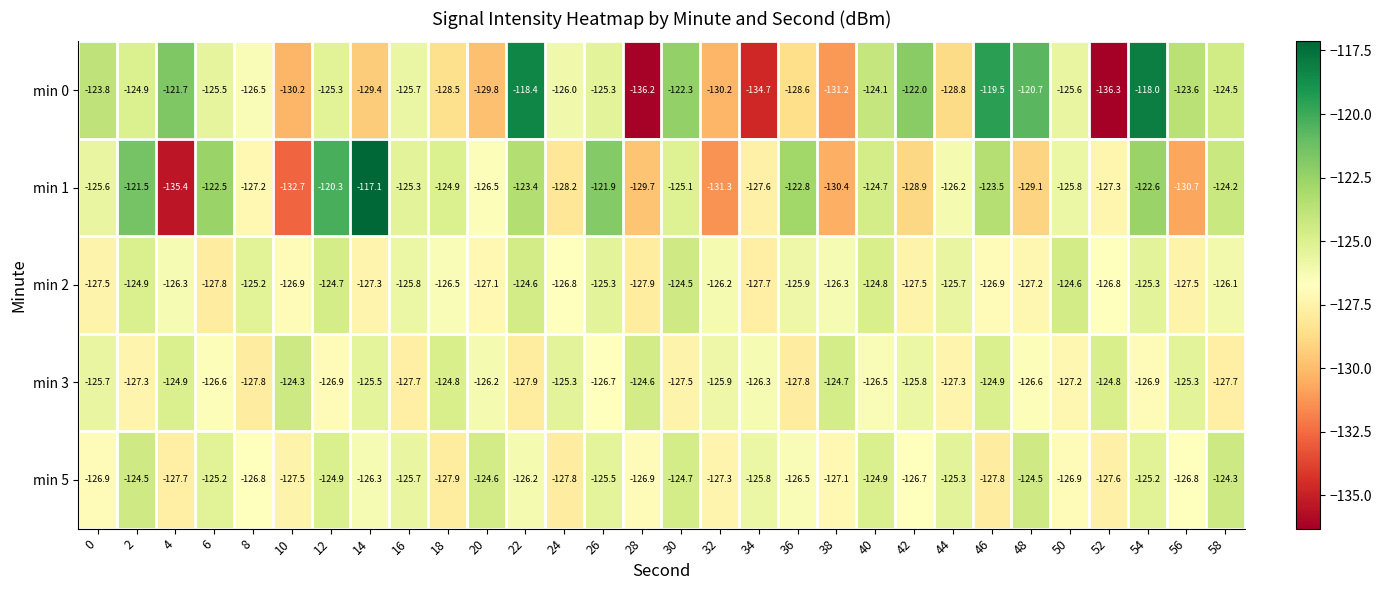

Which category has the lowest value across all series?

52